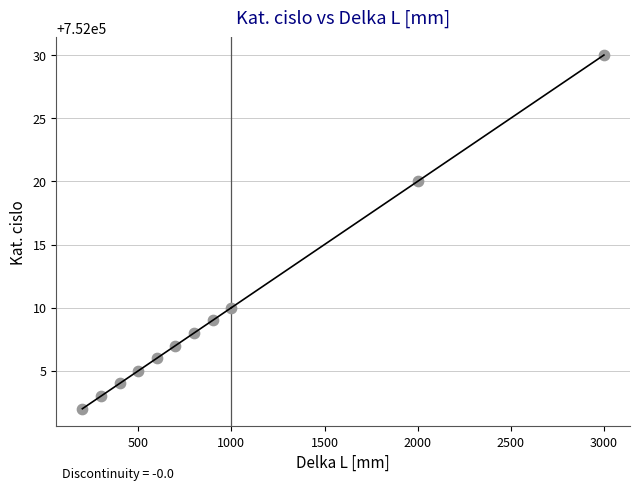

What Y value in the scatter plot is closest to 752016?

752020